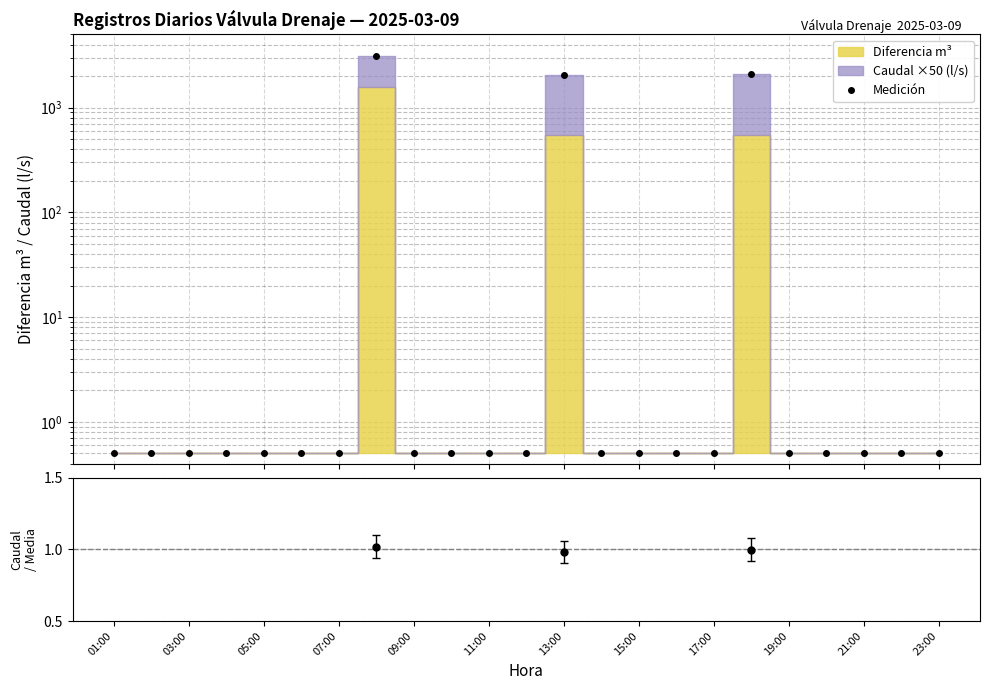

The Medición series shows 0.5 at 11:00. True or false?

True